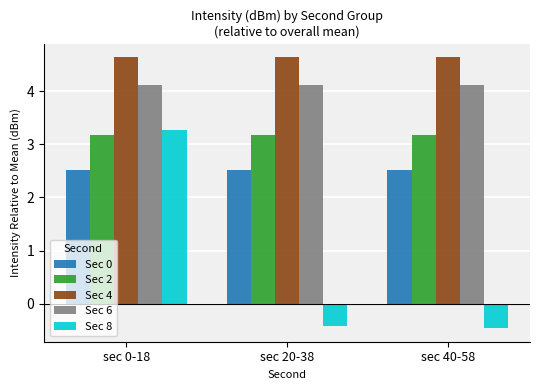

At which category is the sum across all series the highest?

sec 0-18